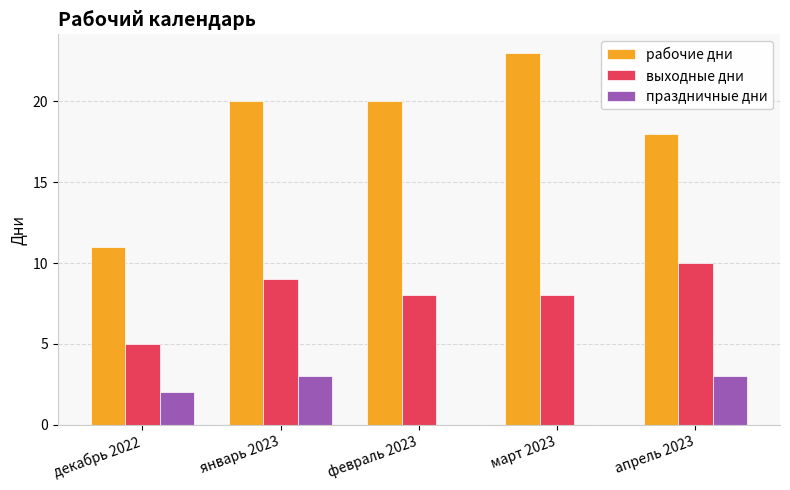

Is the value of праздничные дни at февраль 2023 greater than the value of выходные дни at январь 2023?

No